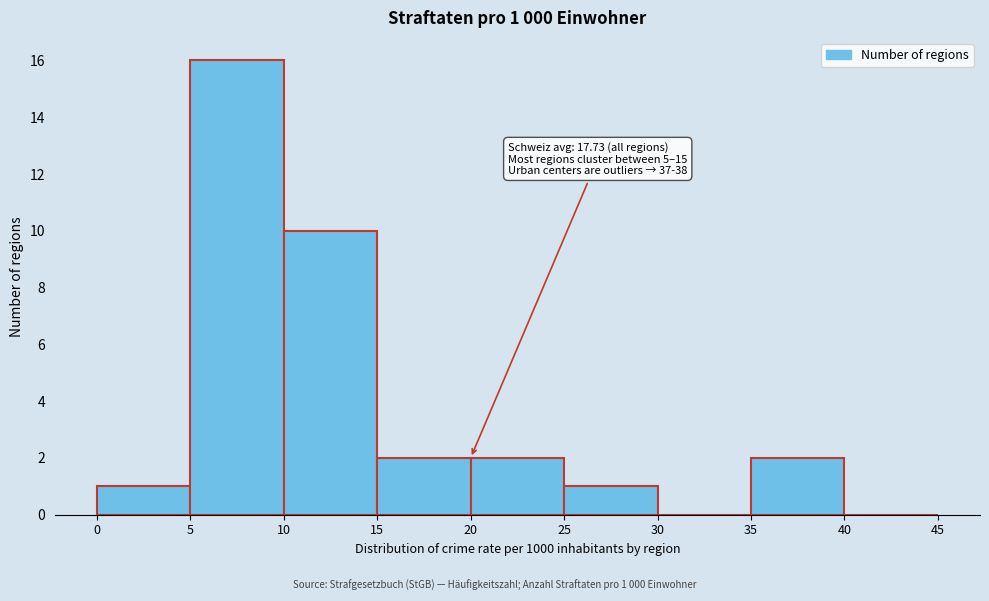

Over which range of the x-axis is the bar tallest?

5 to 10